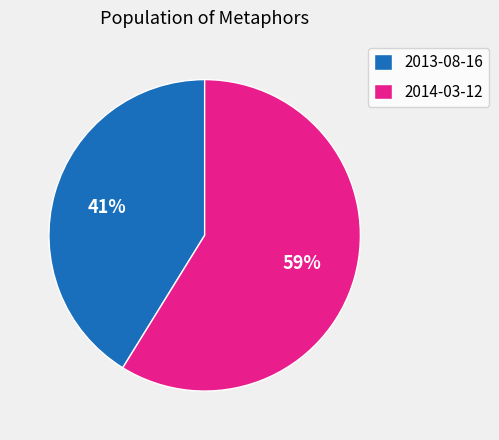

Is there any slice that represents more than half of the pie?

Yes